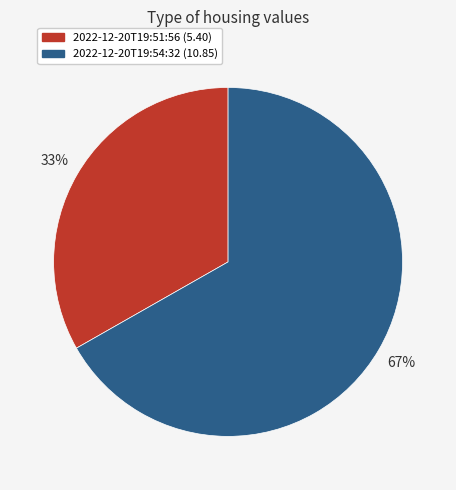

Is there a majority slice in this chart?

Yes